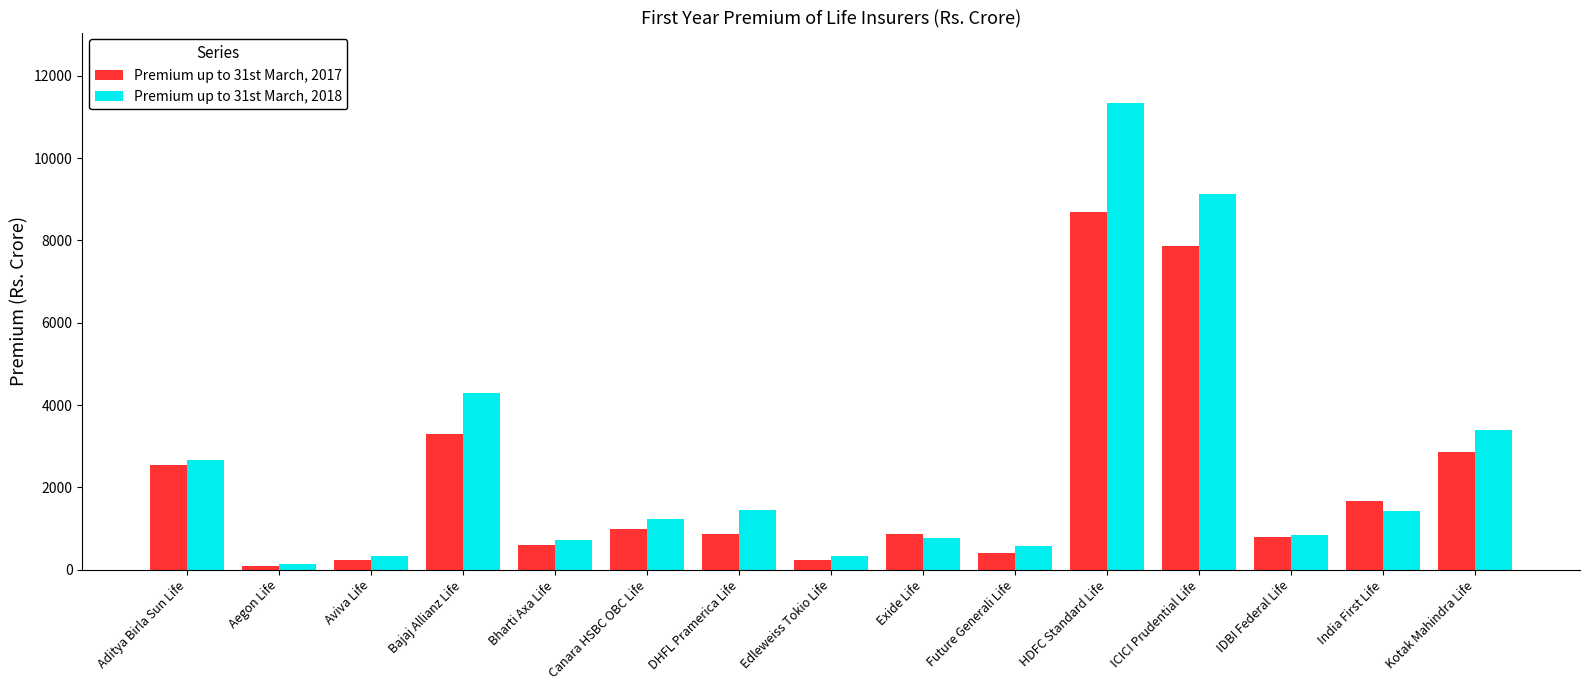

Which series has the widest spread of values?

Premium up to 31st March, 2018